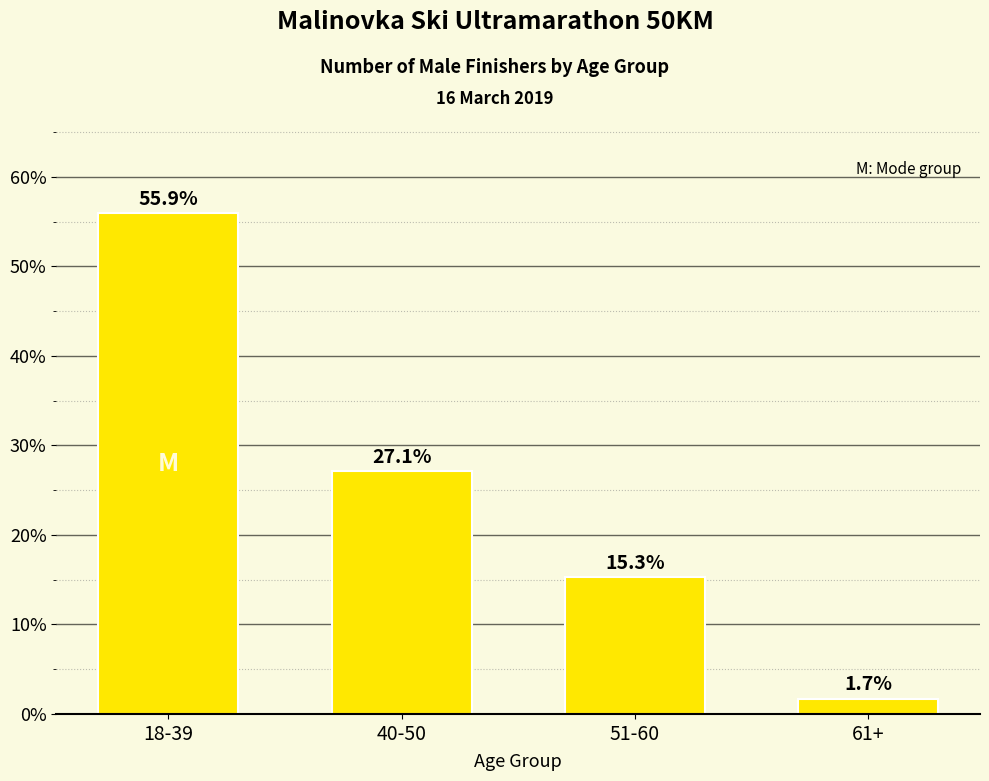

Approximately how many times larger is the value at 51-60 compared to 61+?

9.0